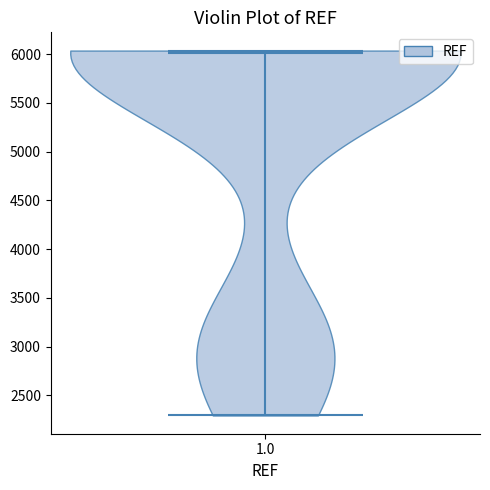

What is the highest point the violin at x = 1.0 reaches on the y-axis? The values are not printed on the chart, so give them approximately, as read against the axis.

6050